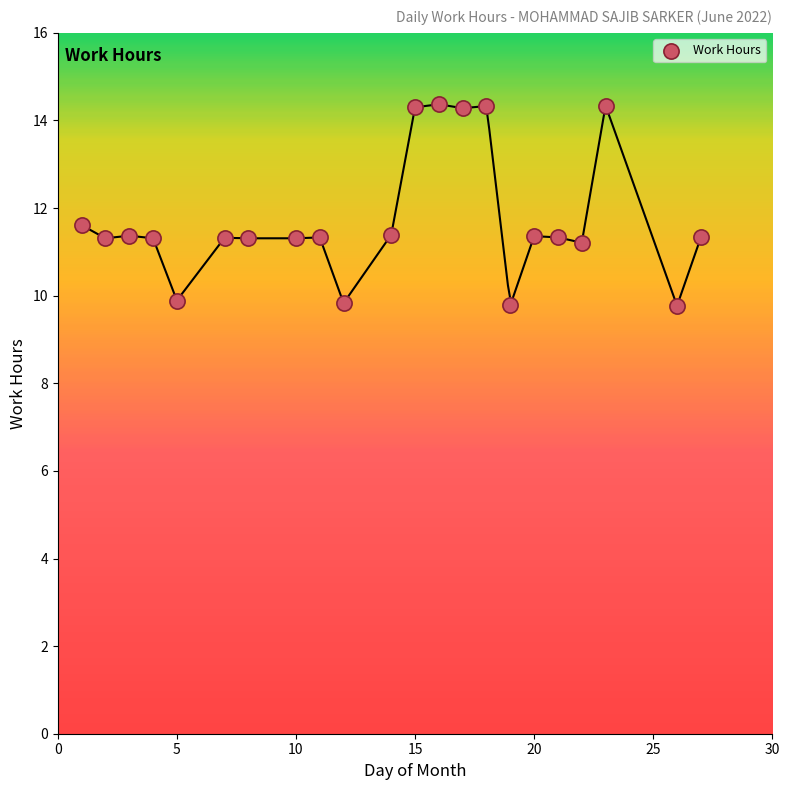

What is the range of X values (max minus min)?

26.0